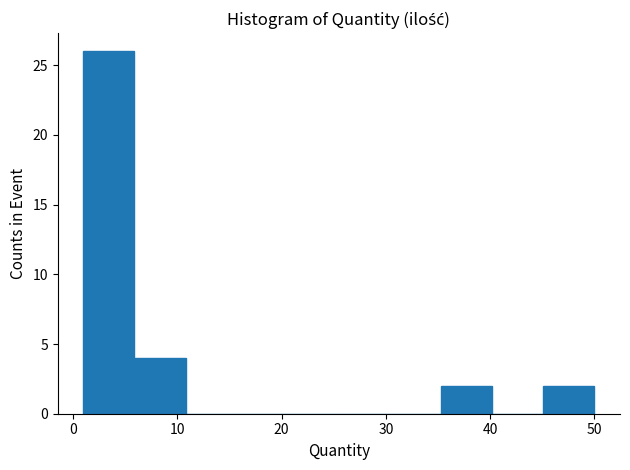

Reading left to right, list every bar in this chart as the range it spans on the x-axis followed by its height. Neither the bar edges nor the heights are printed on the chart, so give them approximately, as read against the axes.

1.0 to 5.9: 26
5.9 to 10.8: 4
10.8 to 15.7: 0
15.7 to 20.6: 0
20.6 to 25.5: 0
25.5 to 30.4: 0
30.4 to 35.3: 0
35.3 to 40.2: 2
40.2 to 45.1: 0
45.1 to 50.0: 2